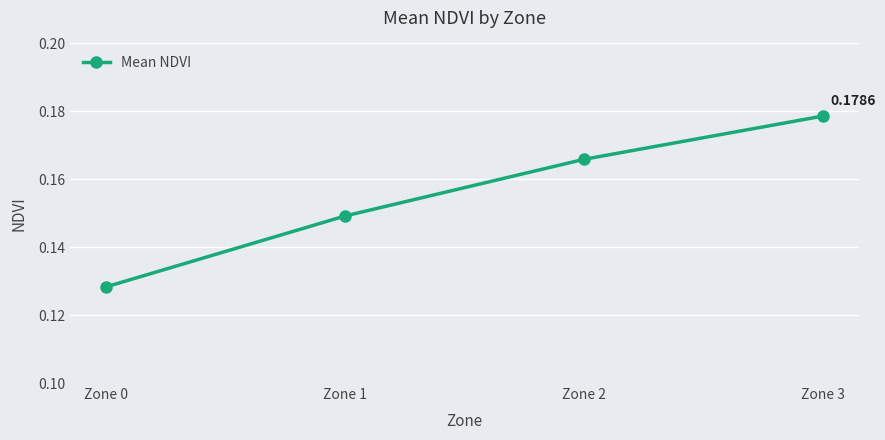

True or false: there are more than 0 points higher than both neighbors.

False